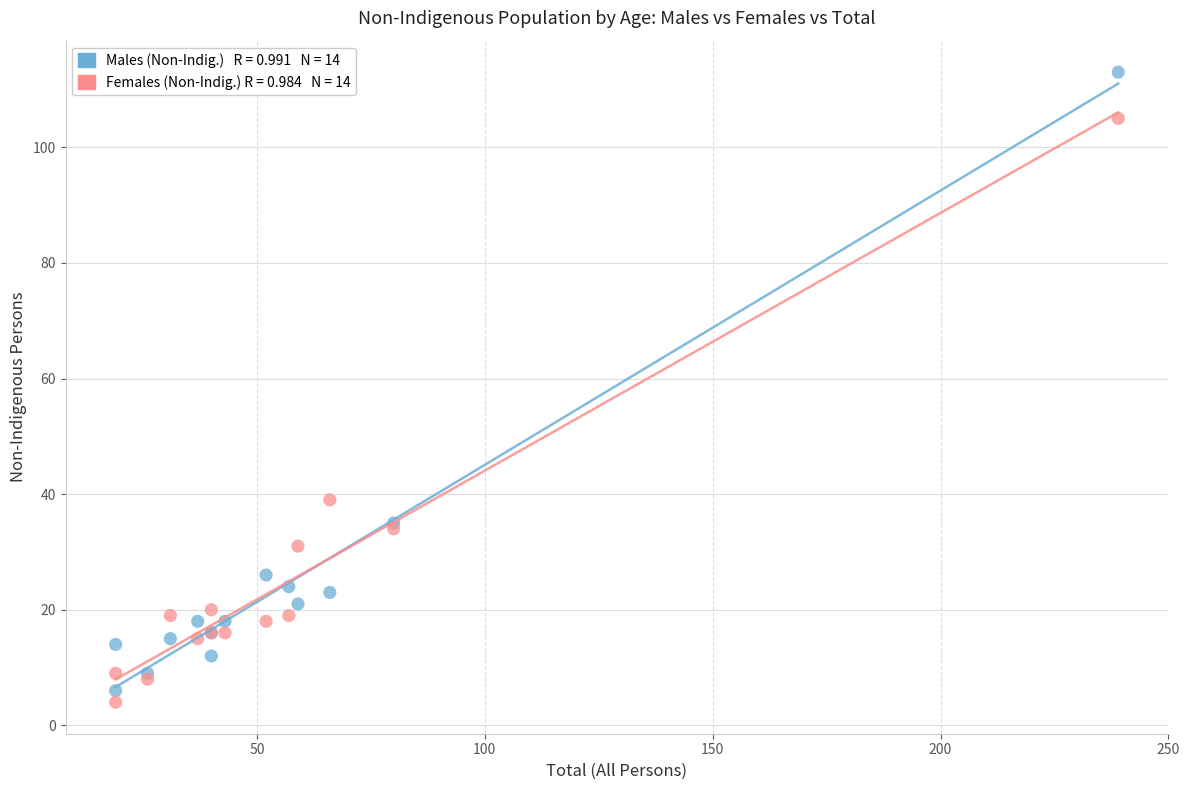

Across all series, what Y value is closest to 58?

39